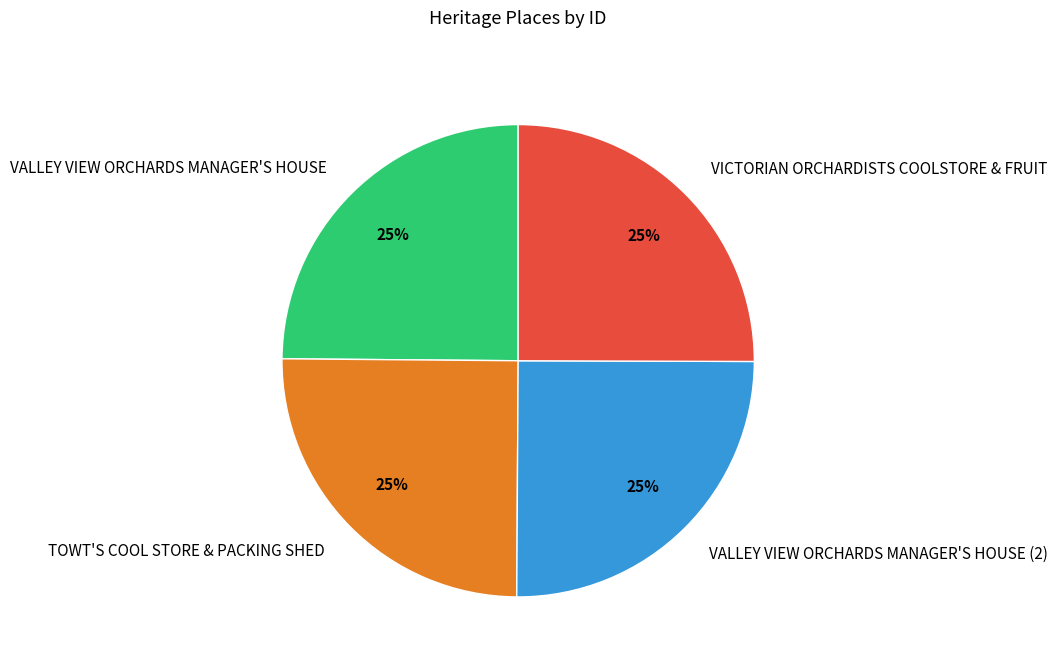

To the nearest percent, what portion does VALLEY VIEW ORCHARDS MANAGER'S HOUSE represent?

25%